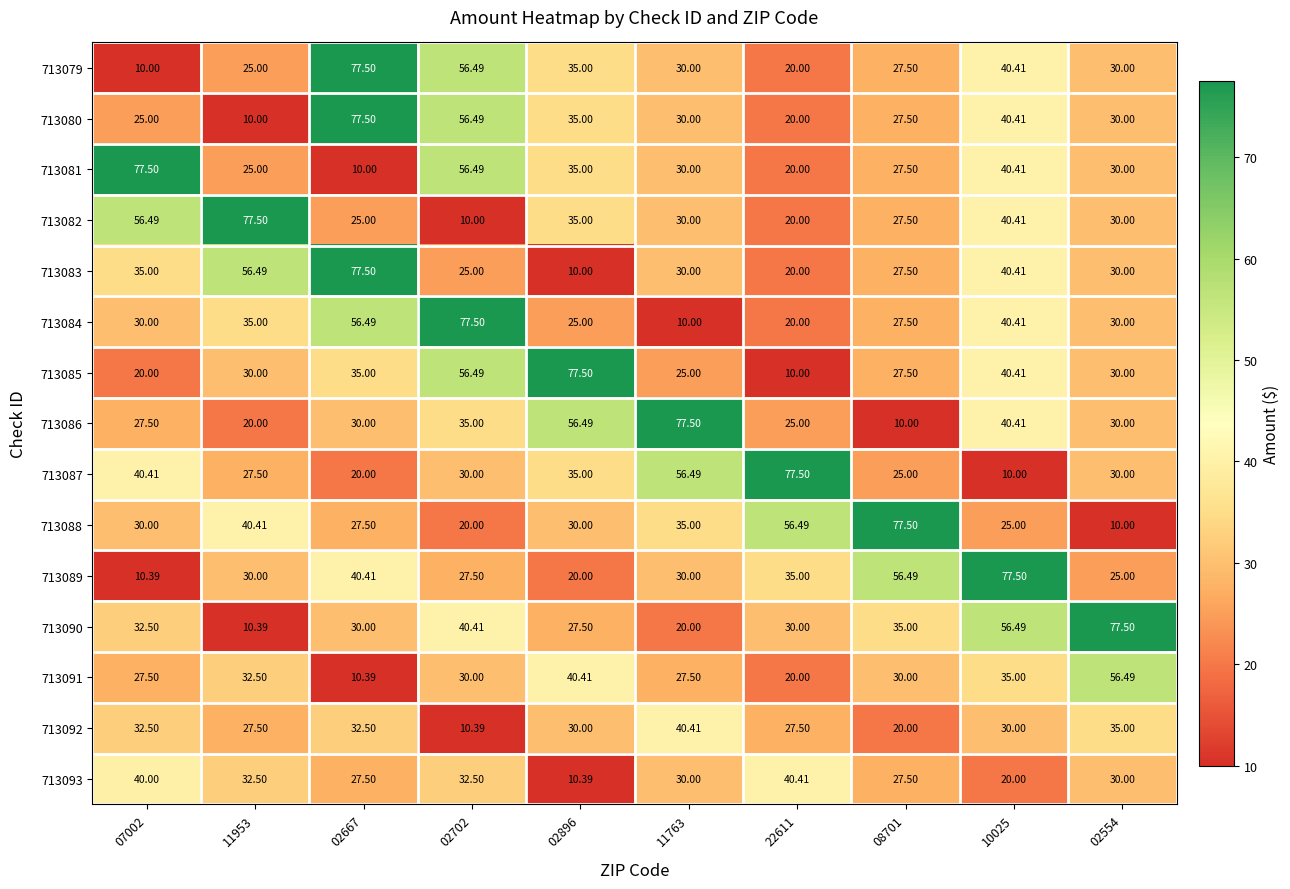

What is the minimum value shown in the chart?

10.0